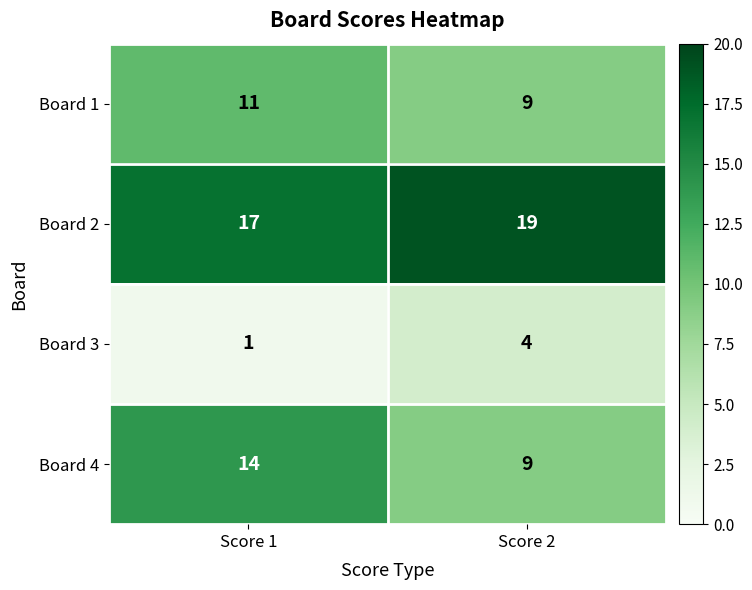

What is the smallest value displayed?

1